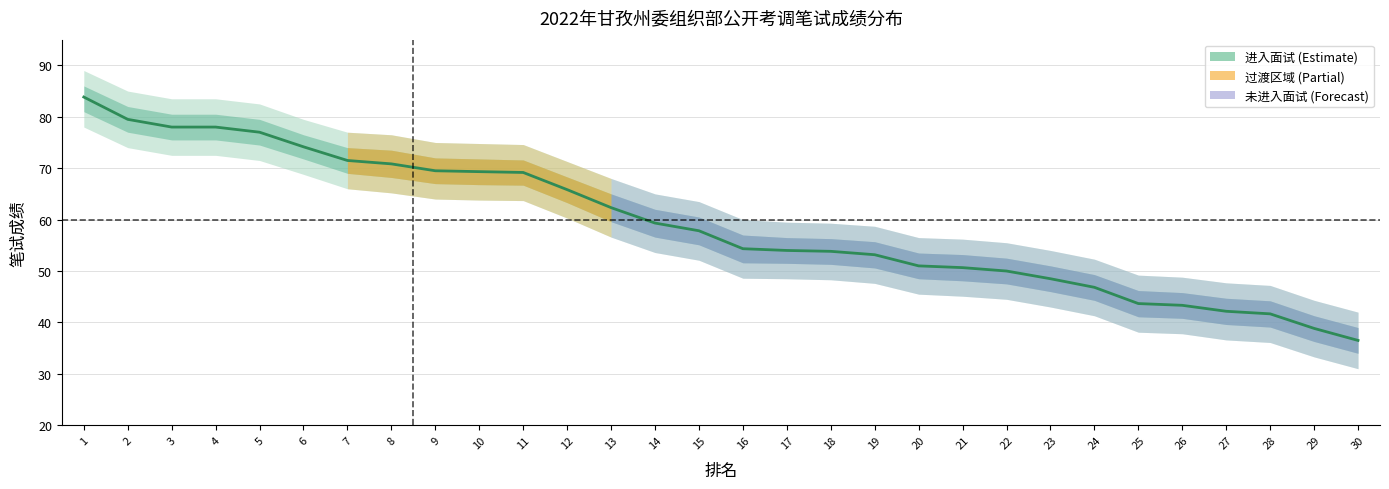

Which label corresponds to the smallest value in the chart?

30